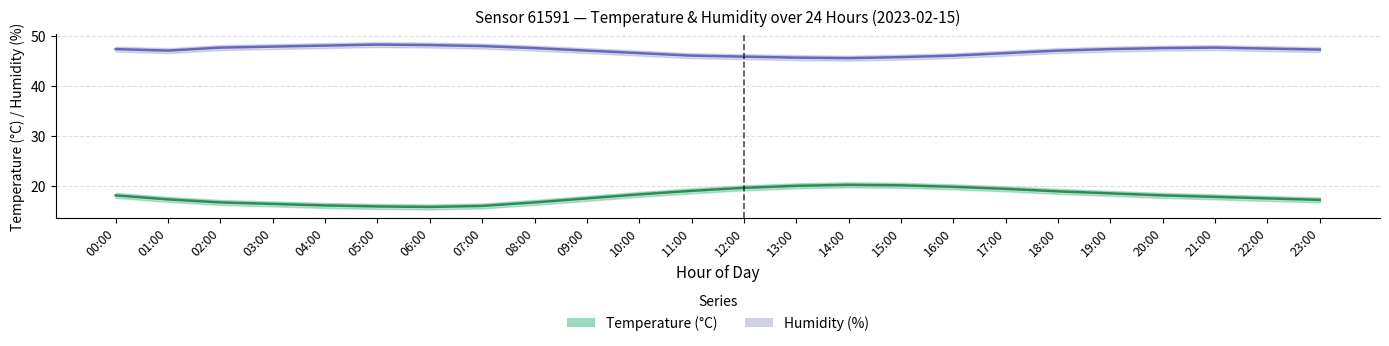

Read the humidity value at 14:00.

45.5